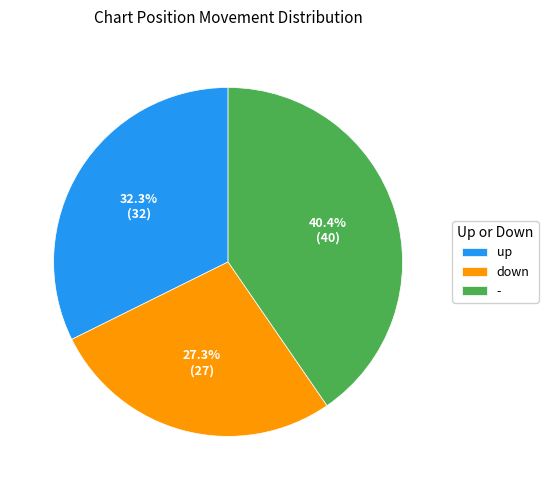

To the nearest percent, what is the average slice percentage?

33%